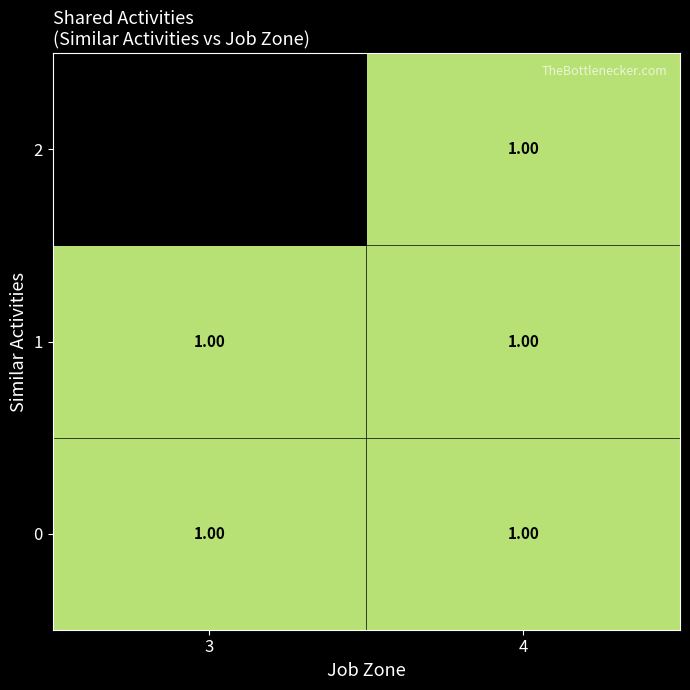

Count the 2 values in the range 0 to 1.

2